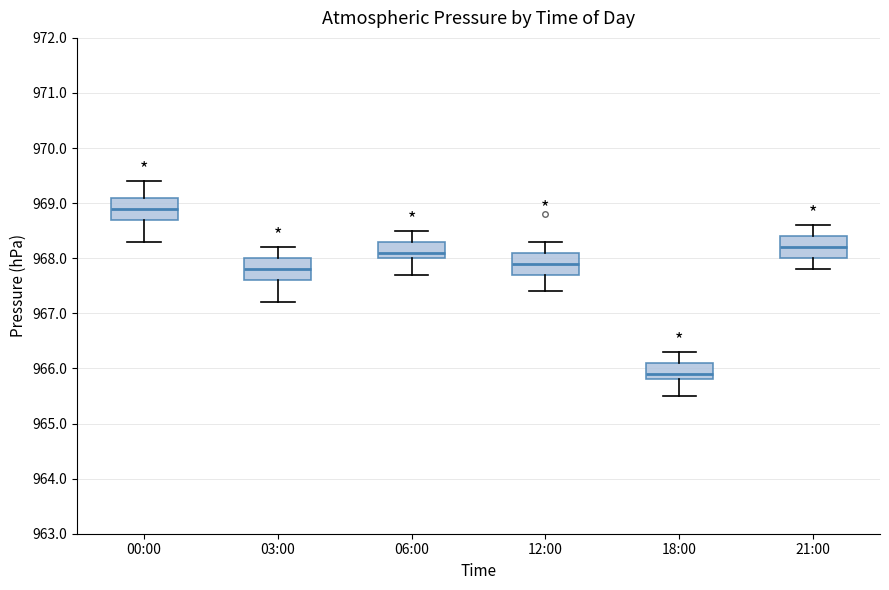

Where does the upper whisker of the box for 03:00 end on the y-axis? The values are not printed on the chart, so give them approximately, as read against the axis.

968.2